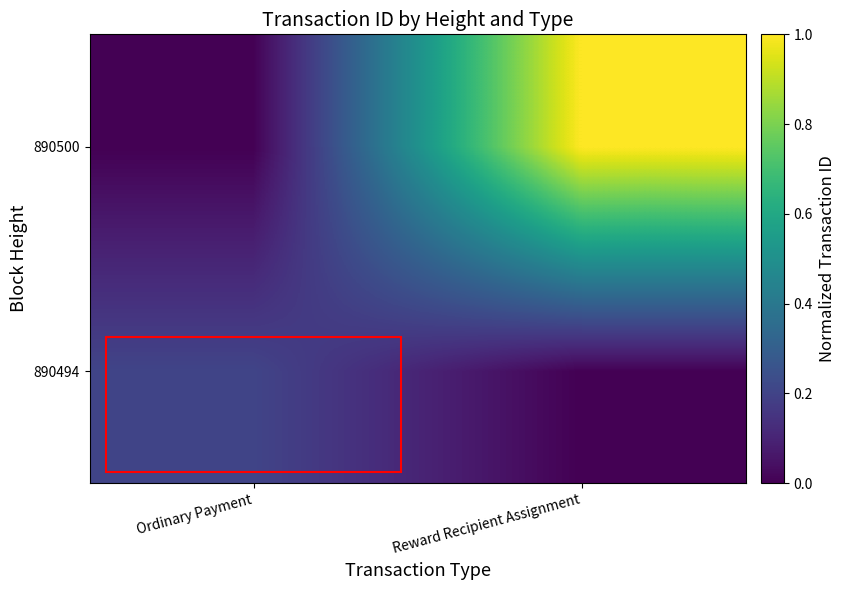

List the series in order of their peak value, lowest first.

890494, 890500